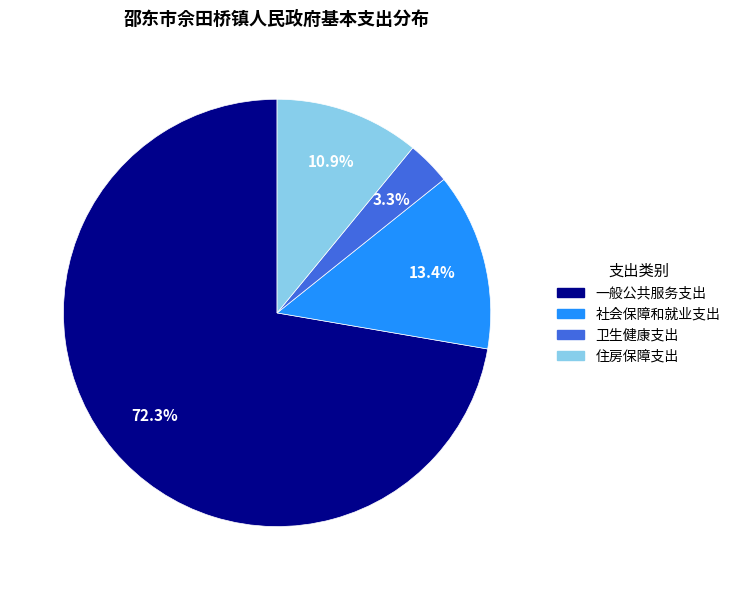

Which has a higher value, 社会保障和就业支出 or 一般公共服务支出?

一般公共服务支出